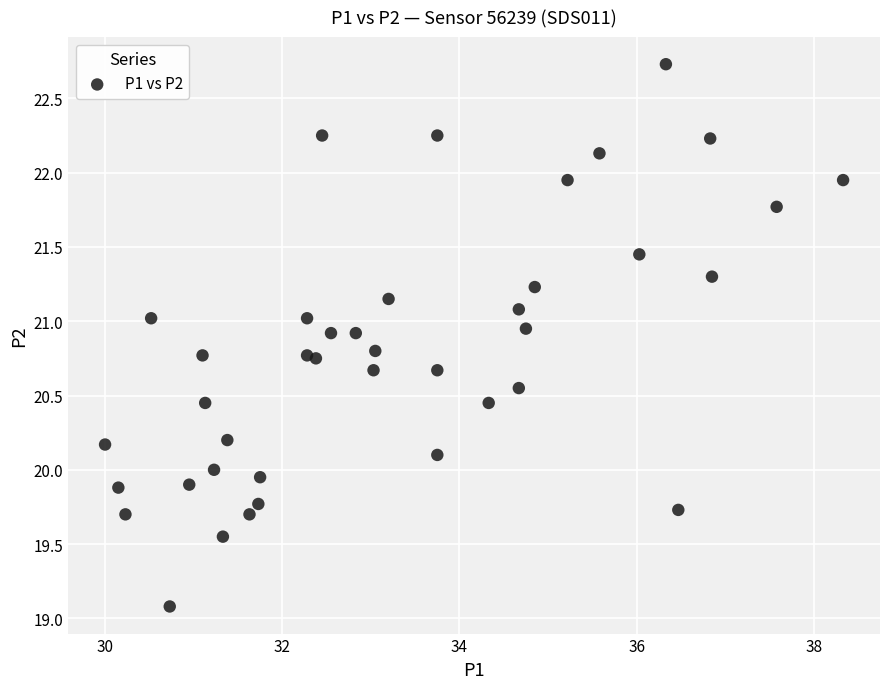

What is the range of X values (max minus min)?

8.3